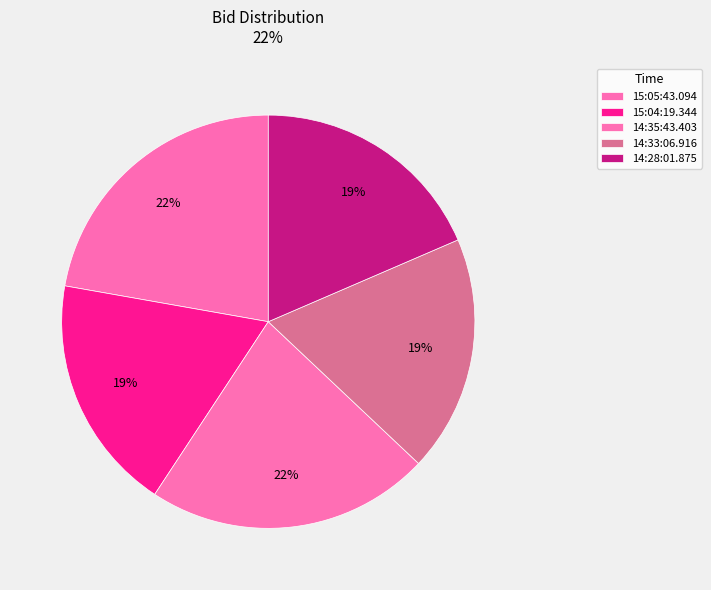

Which has a higher value, 14:28:01.875 or 15:04:19.344?

14:28:01.875